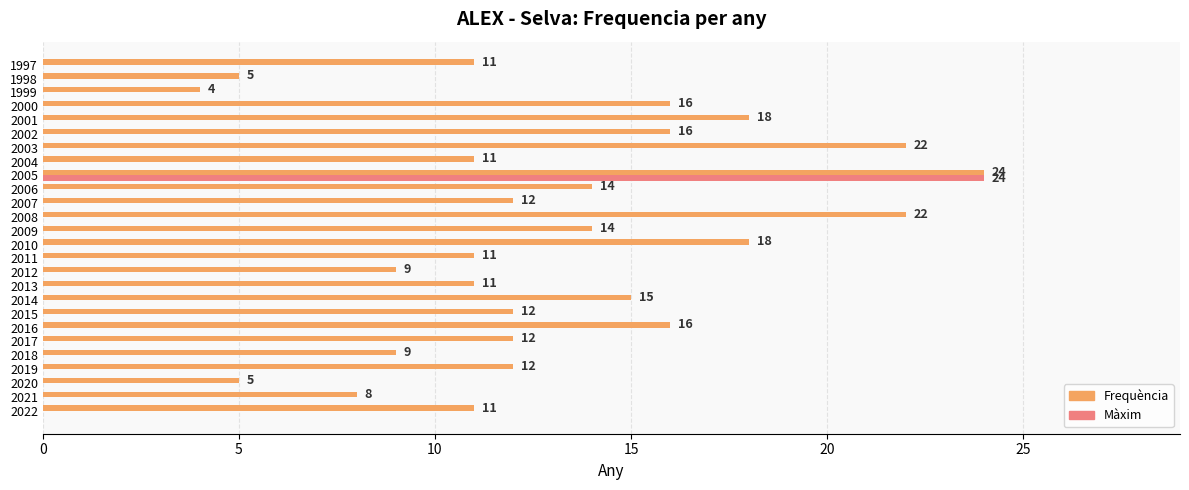

How many positive values does the Màxim series have?

1